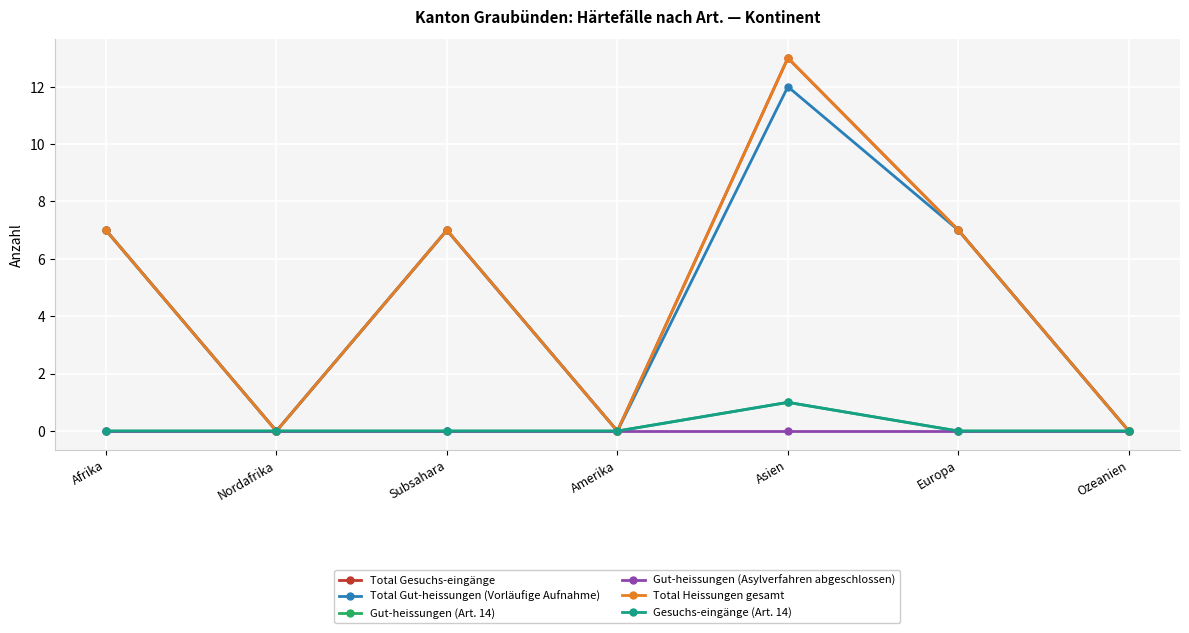

What position from the right is Ozeanien?

1